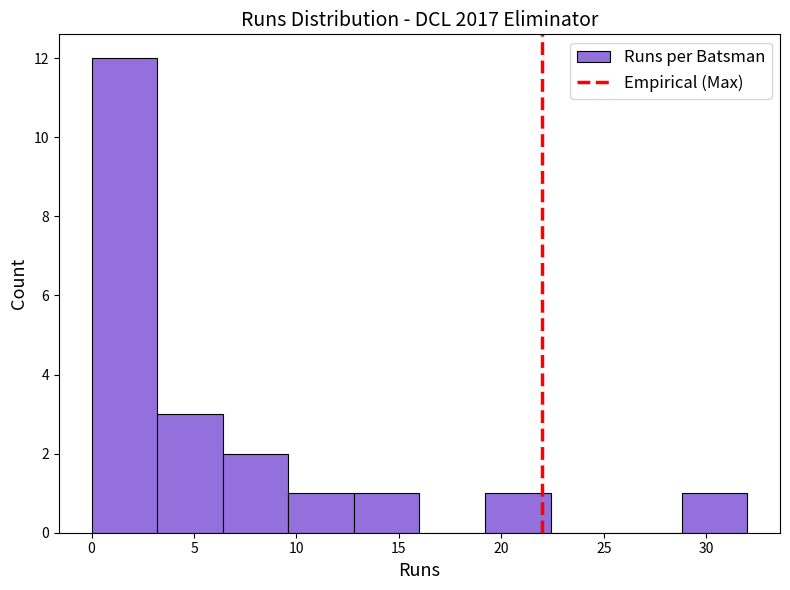

Reading left to right, transcribe this chart: for each bar, give the range it covers on the x-axis and its height. Neither the bar edges nor the heights are printed on the chart, so give them approximately, as read against the axes.

0.0 to 3.2: 12
3.2 to 6.4: 3
6.4 to 9.6: 2
9.6 to 12.8: 1
12.8 to 16.0: 1
16.0 to 19.2: 0
19.2 to 22.4: 1
22.4 to 25.6: 0
25.6 to 28.8: 0
28.8 to 32.0: 1